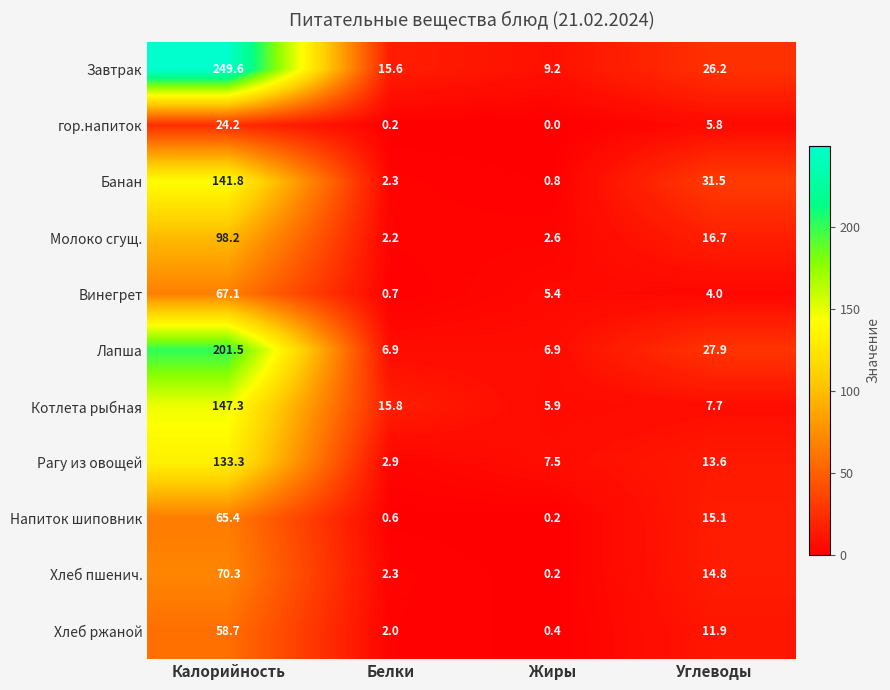

How many categories are shown in the chart?

4